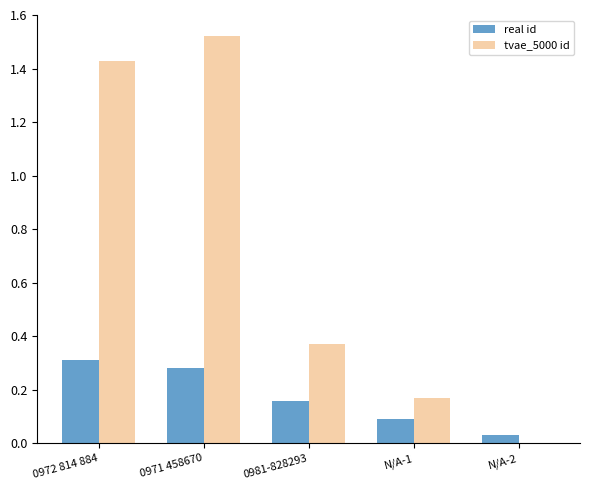

Which category has the highest value in the tvae_5000 id series?

0971 458670